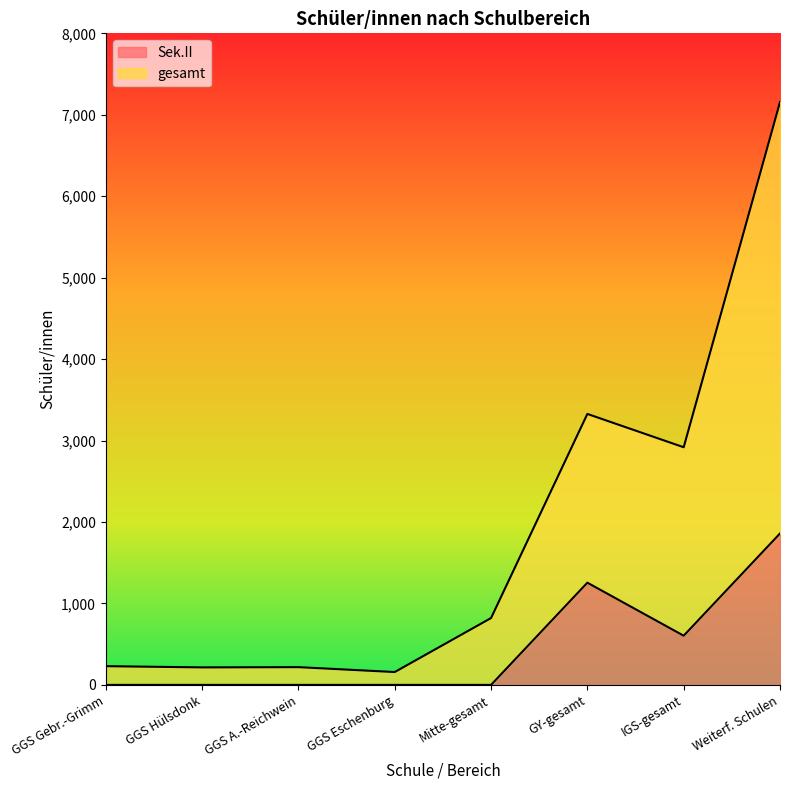

How many interior local peaks does the gesamt series have?

2